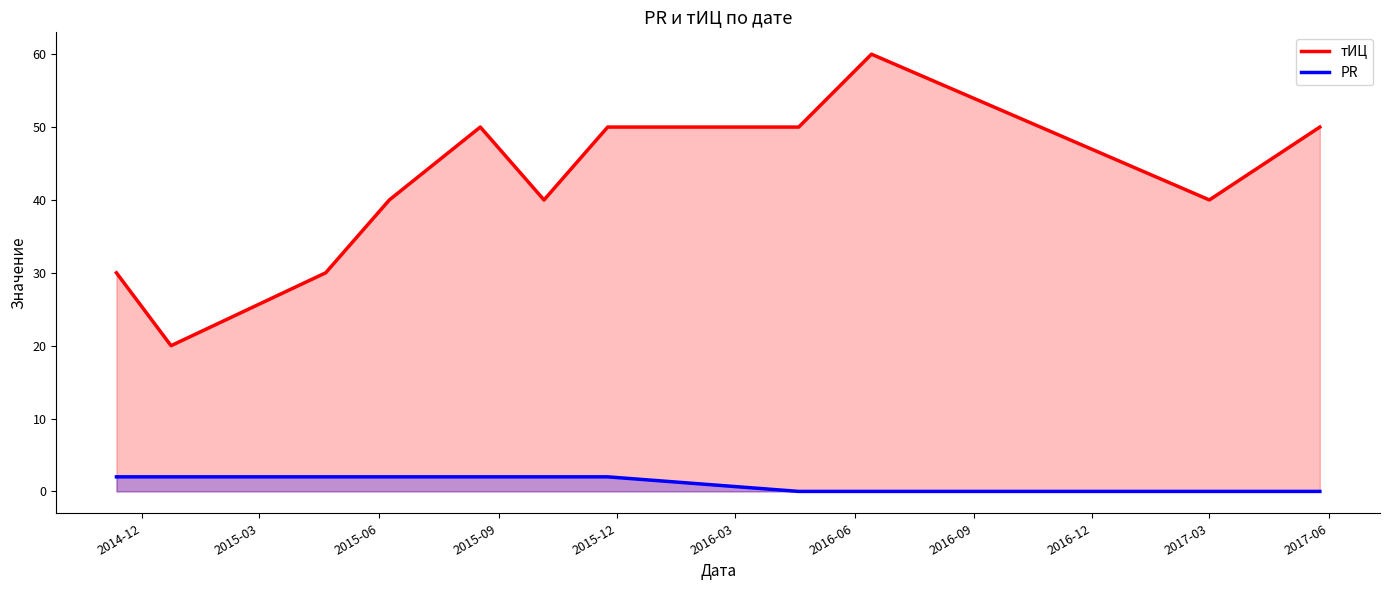

Reading left to right, transcribe all the data shown in this chart.

тИЦ: 30	20	30	40	50	40	50	50	60	40	50
PR: 2	2	2	2	2	2	2	0	0	0	0